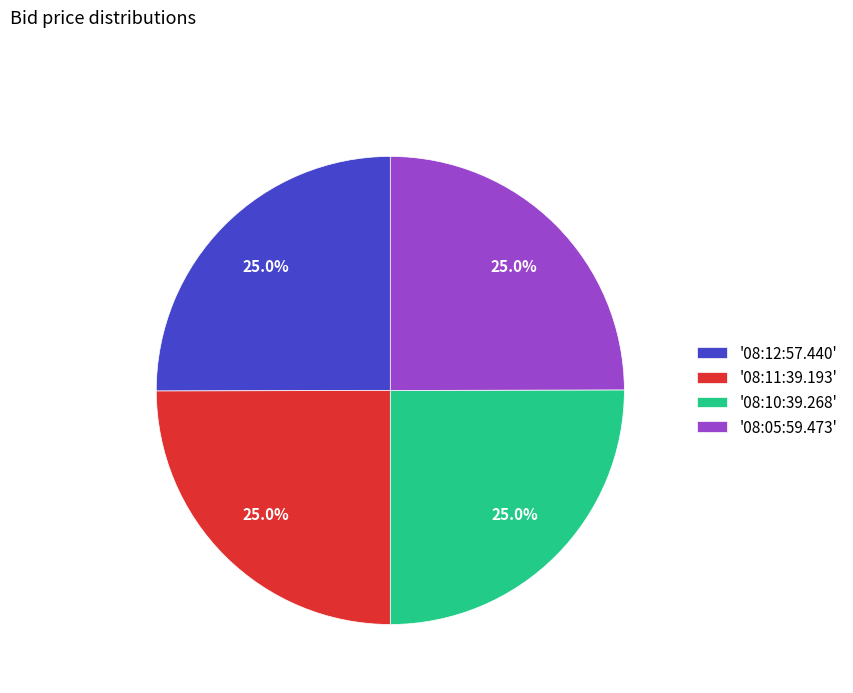

How many slices are in this pie chart?

4